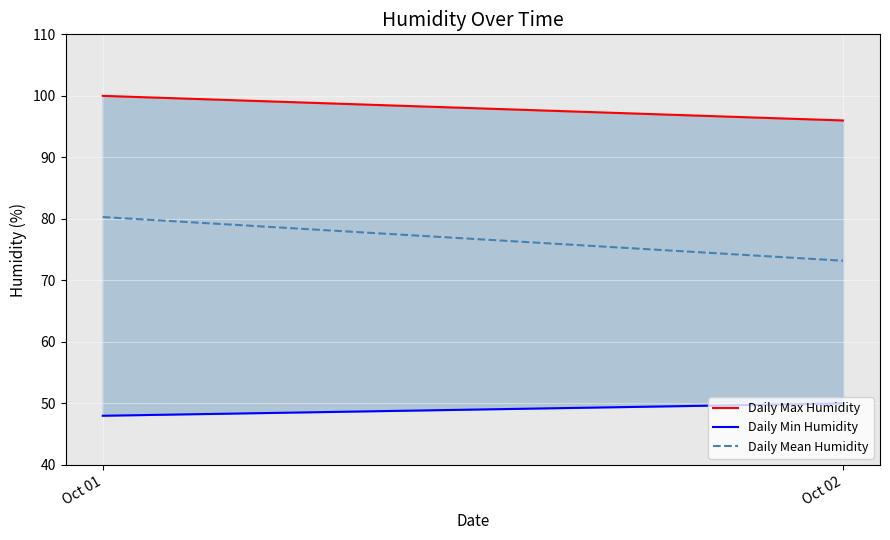

Between Oct 01 and Oct 02, which is larger?

Oct 01